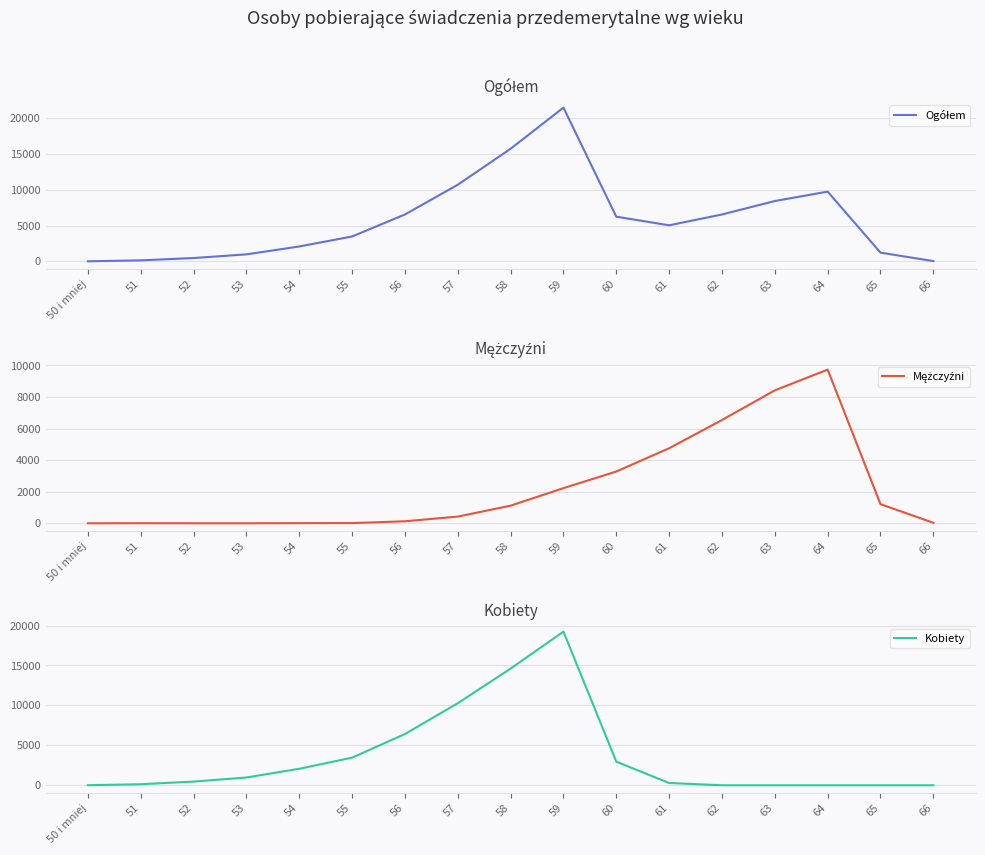

Reading left to right, extract all data points from this chart.

Ogółem: 6	135	461	973	2074	3470	6545	10699	15730	21473	6236	5036	6543	8423	9737	1212	34
Mężczyźni: 1	4	2	1	8	13	127	425	1116	2227	3281	4753	6543	8423	9737	1212	34
Kobiety: 5	131	459	972	2066	3457	6418	10274	14614	19246	2955	283	0	0	0	0	0